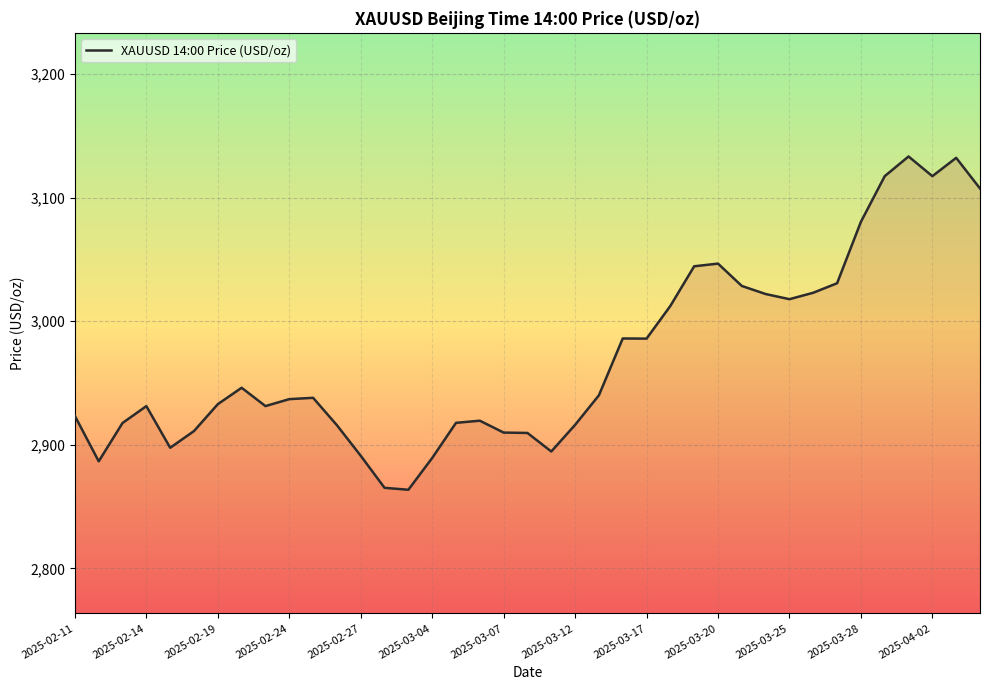

How many lines are shown in the chart?

1